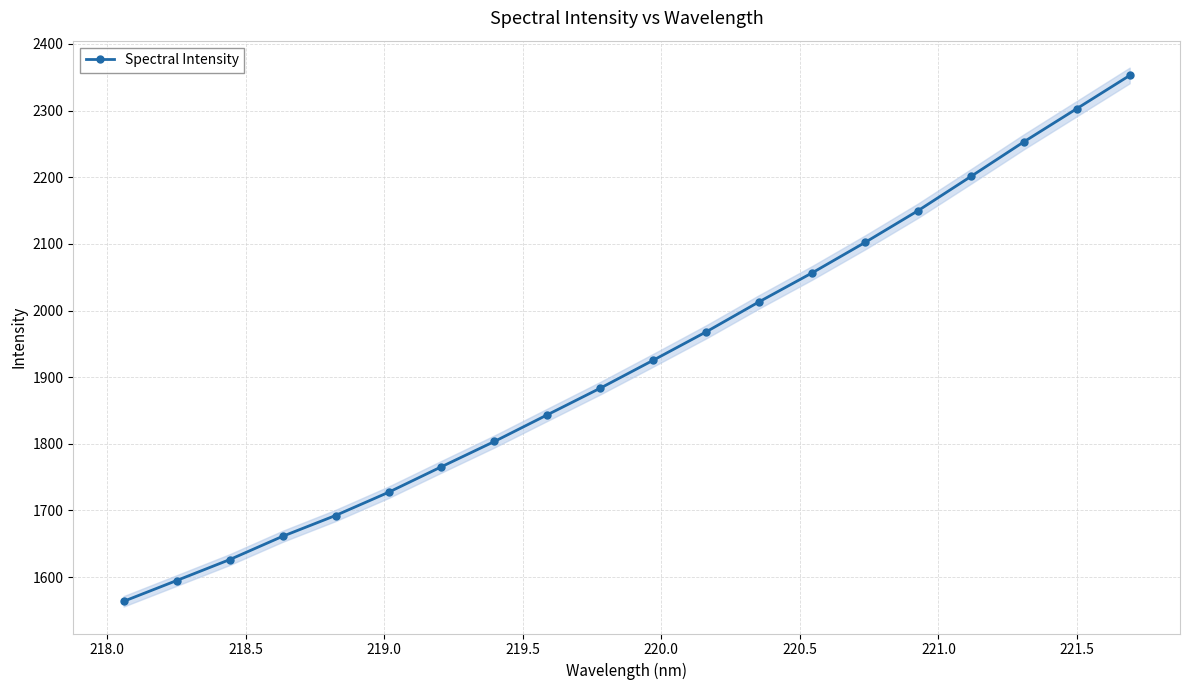

True or false: Spectral Intensity has more than 2 interior local peaks.

False